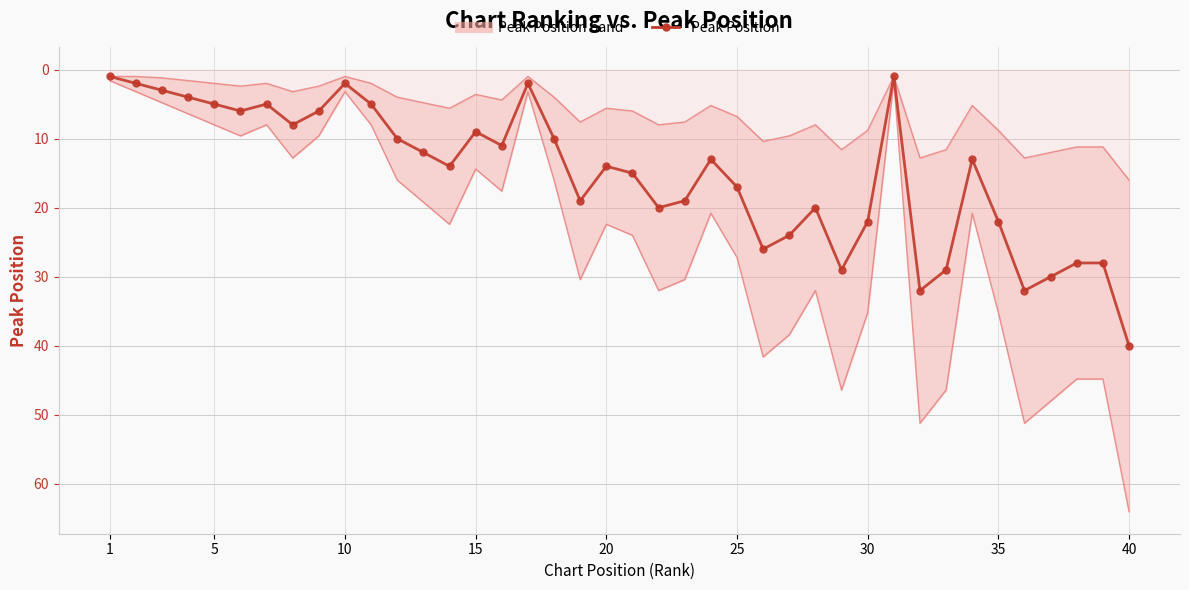

True or false: the data has more than 2 interior local peaks.

True